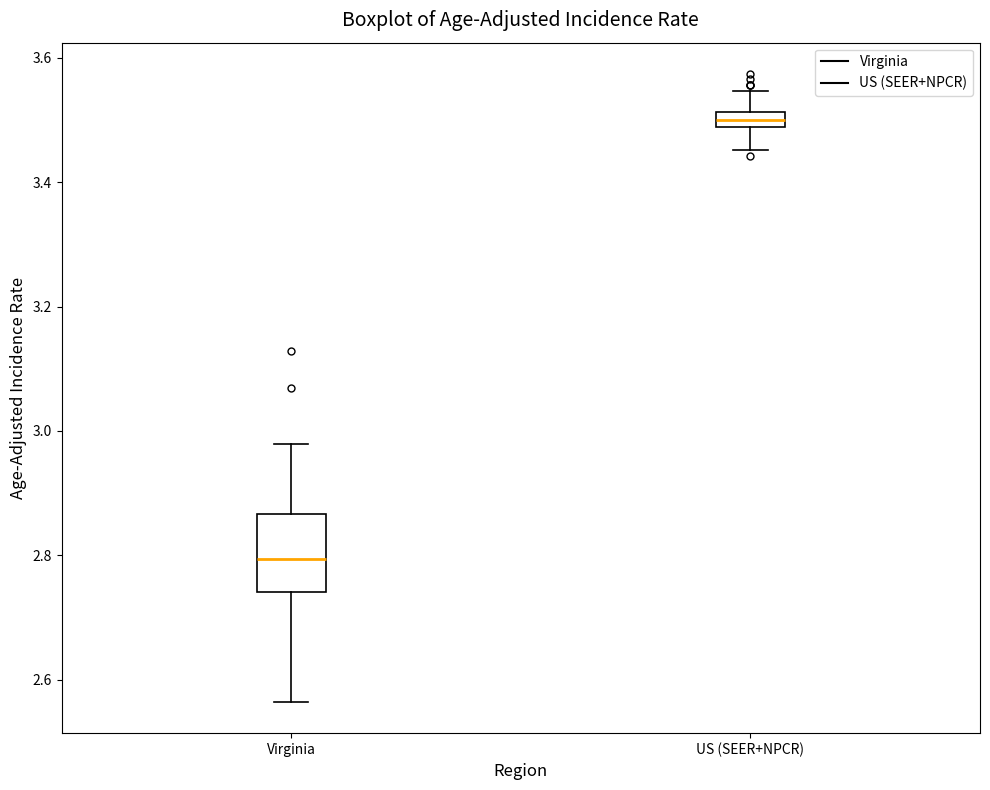

Which box's median line is the highest?

US (SEER+NPCR)